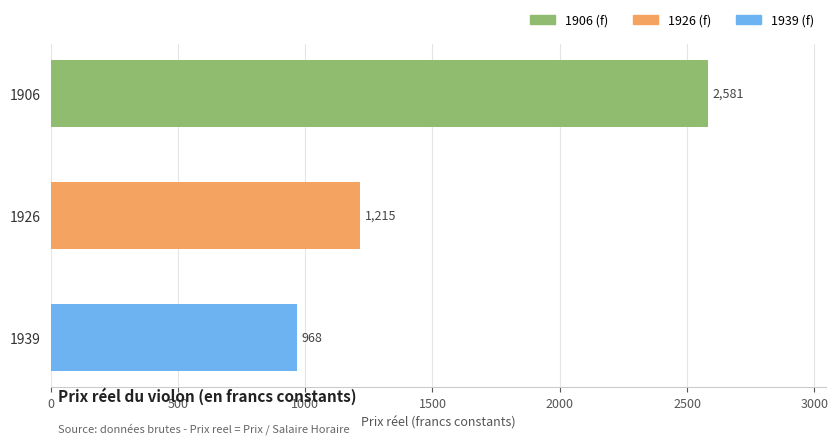

What is the average value?

1587.8